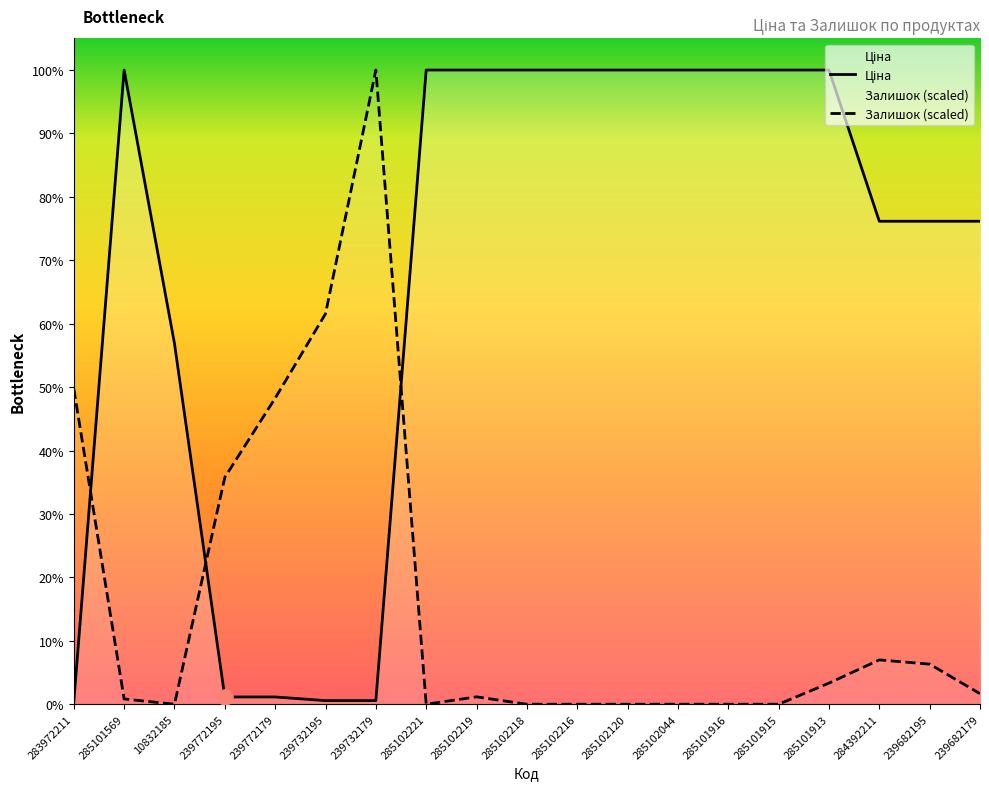

What are all the series names shown in the legend?

Ціна, Залишок